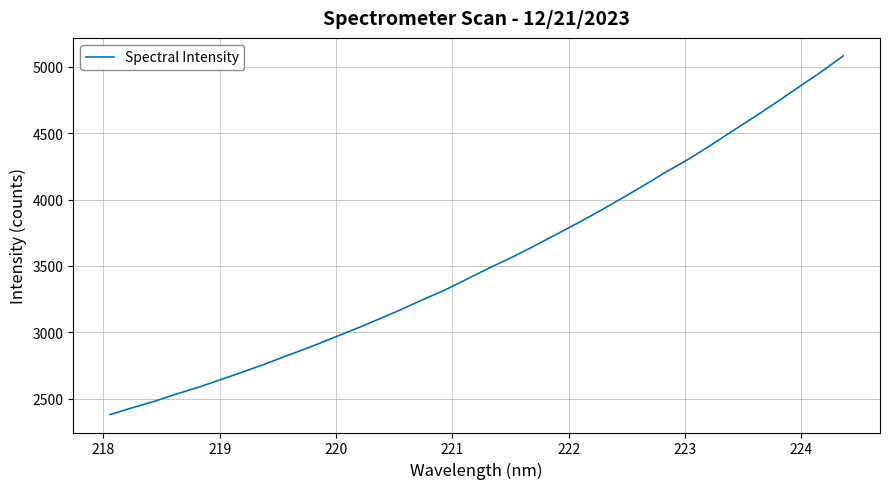

What is the difference between the maximum and minimum values?

2701.5